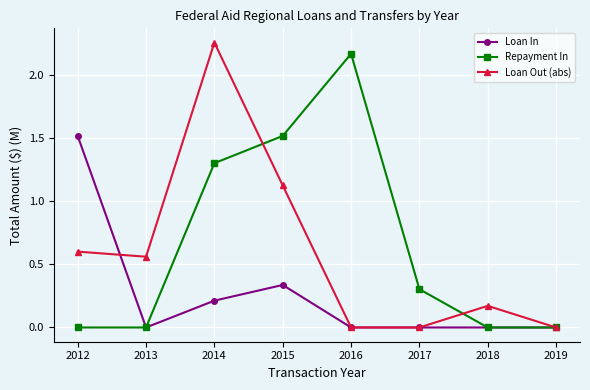

At which label does Loan Out (abs) reach its peak?

2014